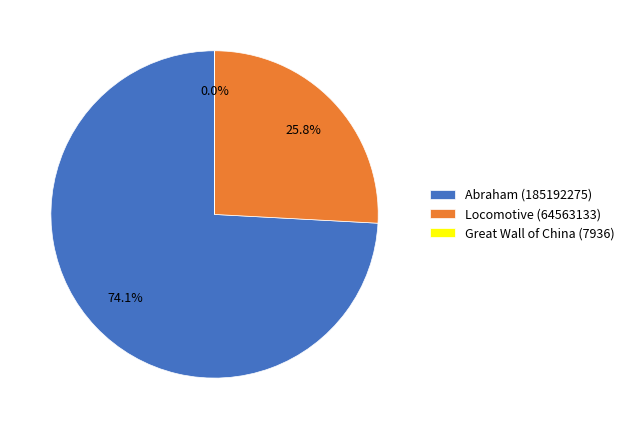

Between Locomotive (64563133) and Abraham (185192275), which is larger?

Abraham (185192275)